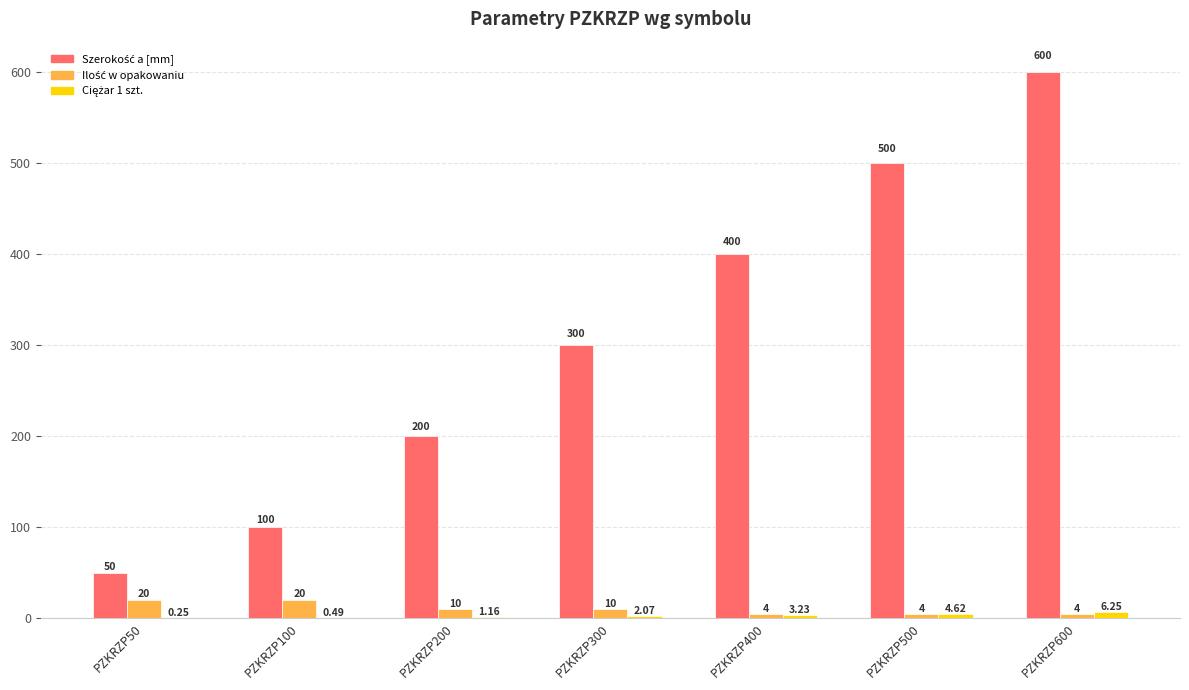

Does the chart contain stacked bars?

No